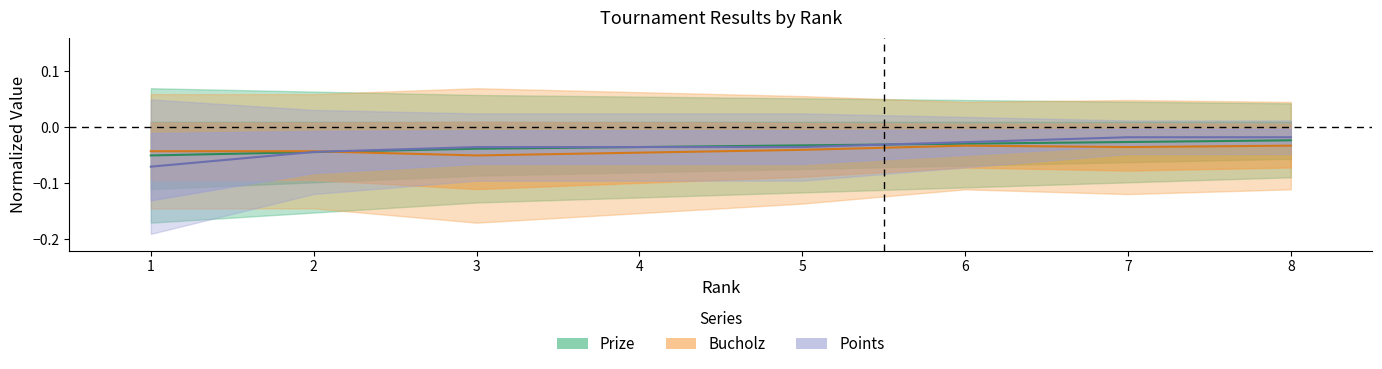

Is it true that Prize equals -0.0 at 2?

True